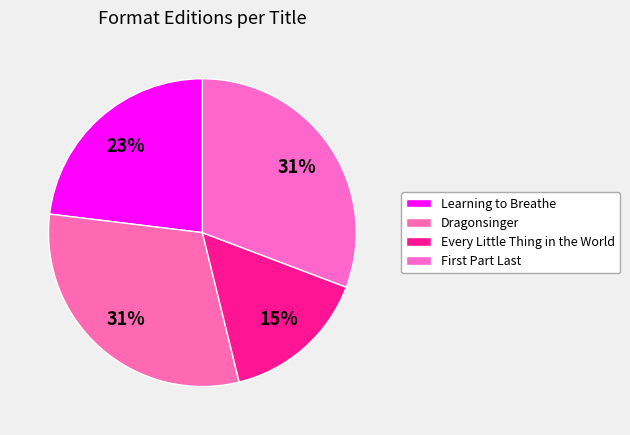

What is the largest slice in the pie chart?

Dragonsinger